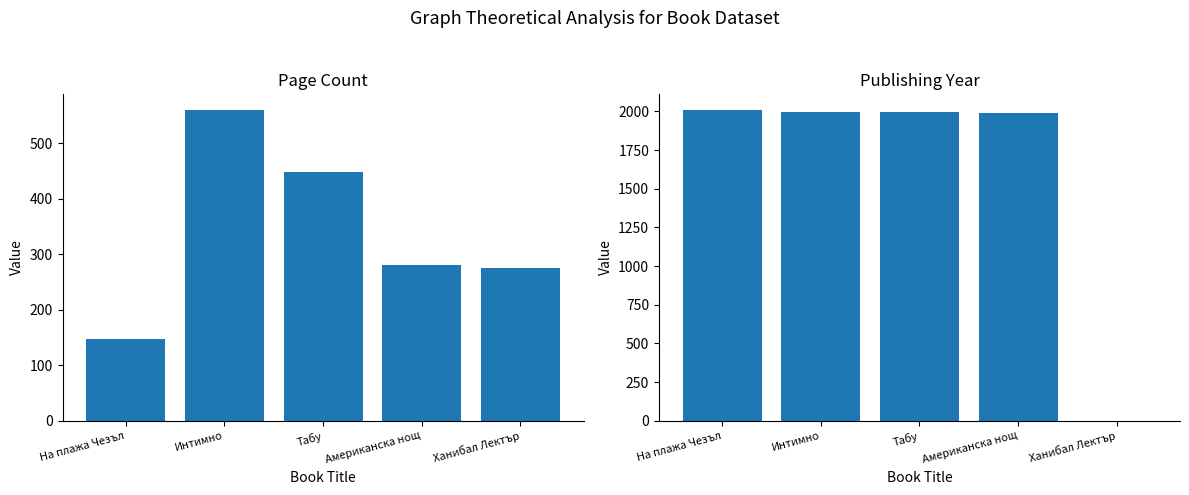

List the series in order of their overall mean, lowest first.

pageCount, publishingYear